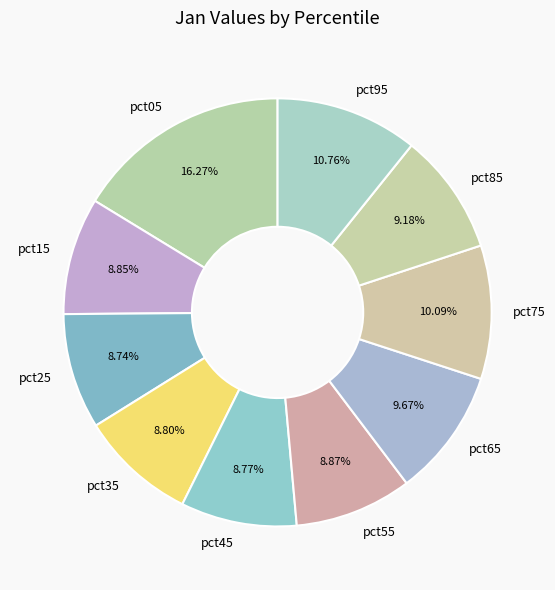

To the nearest percent, what is the difference between the largest and smallest slice percentages?

8%